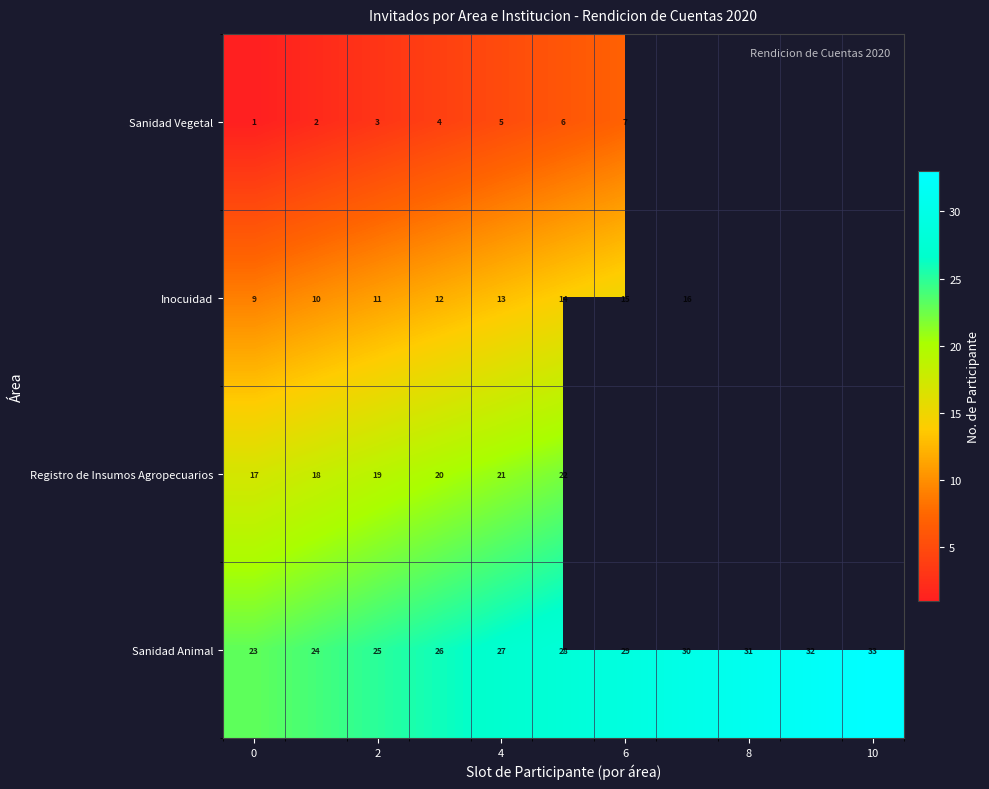

Is it true that Registro de Insumos Agropecuarios equals 17 at 0?

True